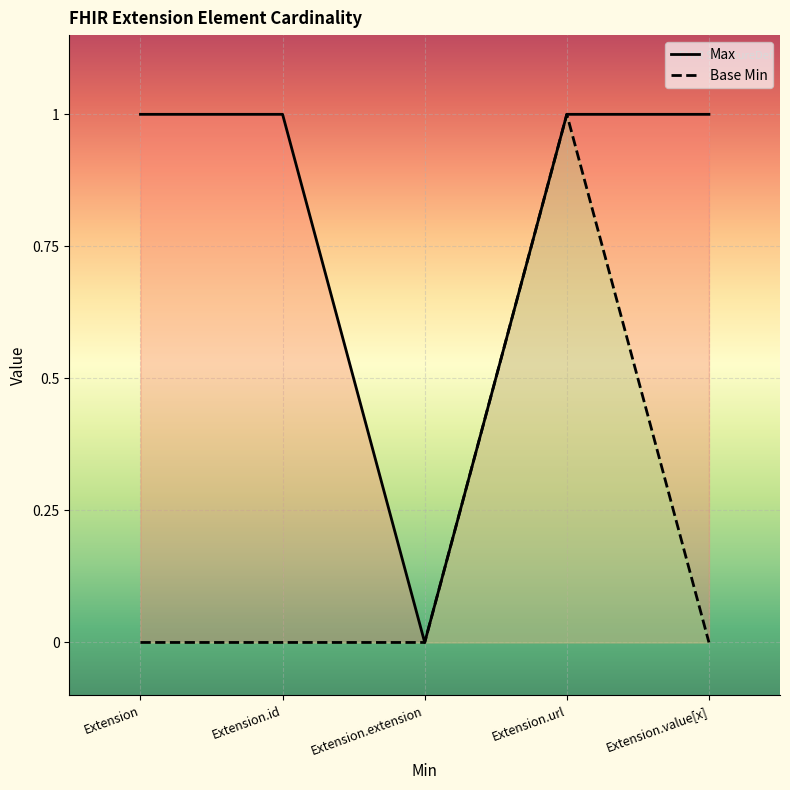

How many data points in Max are less than 1?

1